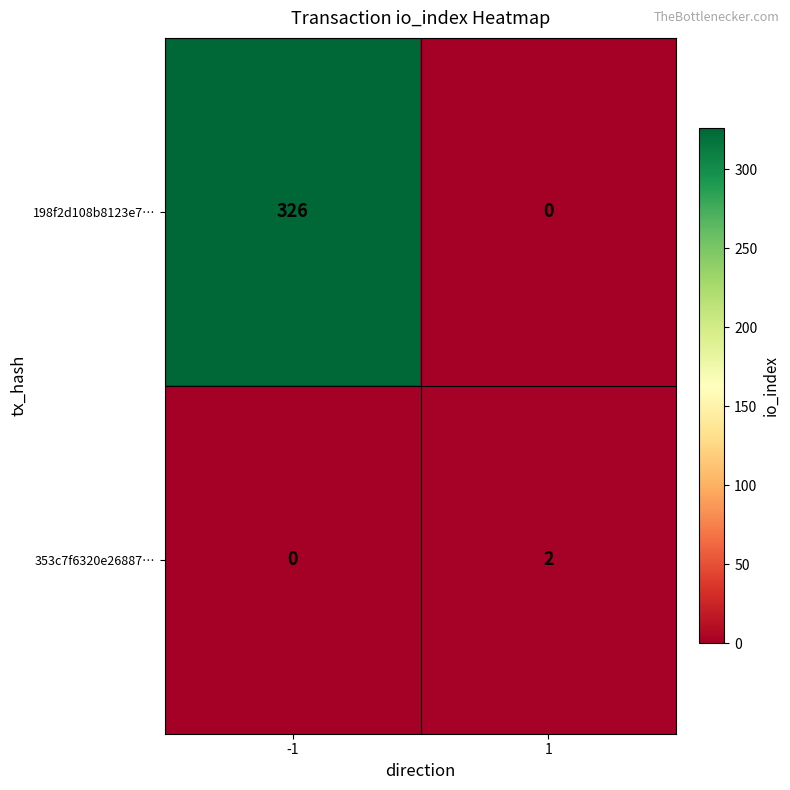

What is the sum of the 198f2d108b8123e7… values at -1 and 1?

326